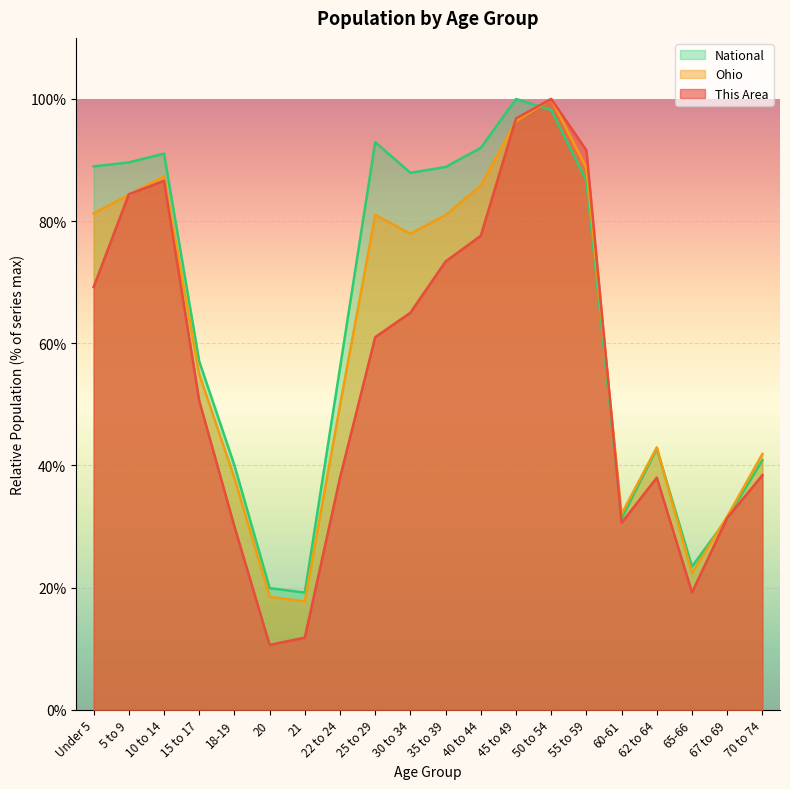

At which label does Ohio reach its peak?

50 to 54